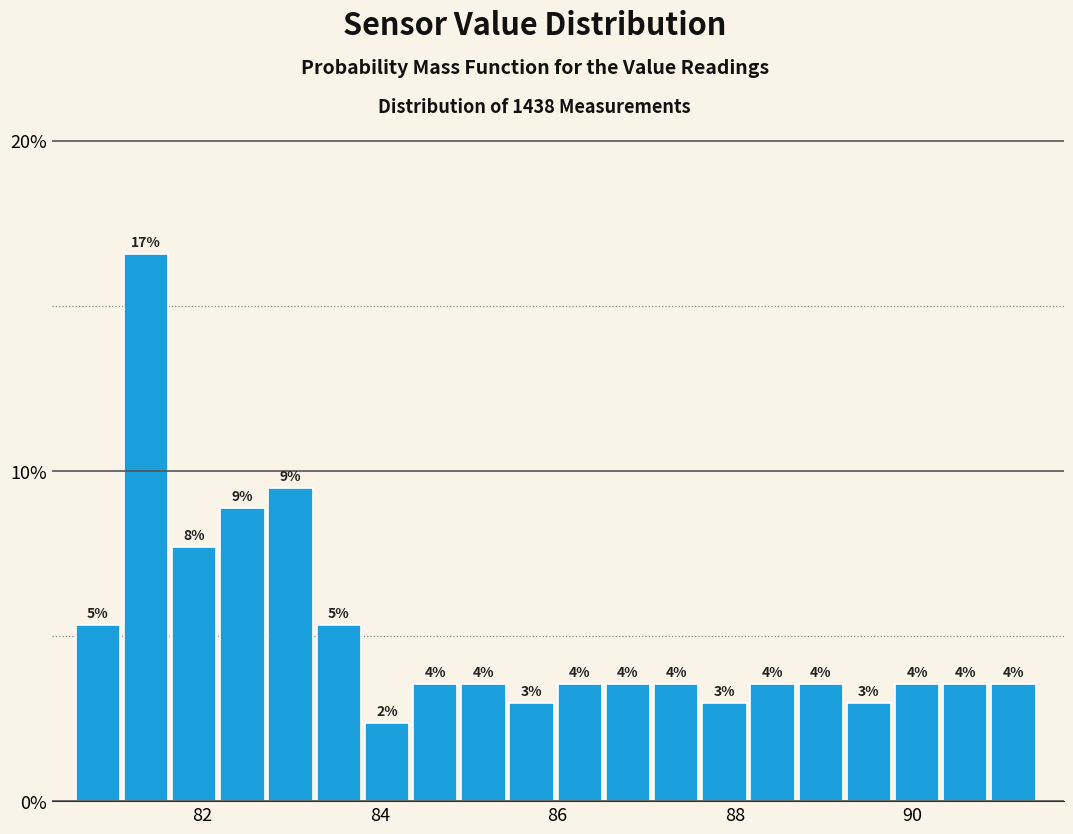

Around what value on the x-axis is the tallest bar? Give the approximate position of its centre, as read against the axis.

81.4